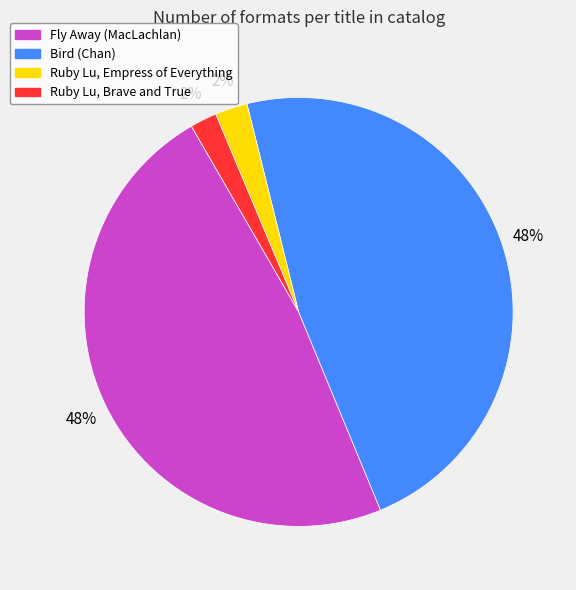

Between Bird (Chan) and Ruby Lu, Empress of Everything, which is larger?

Bird (Chan)